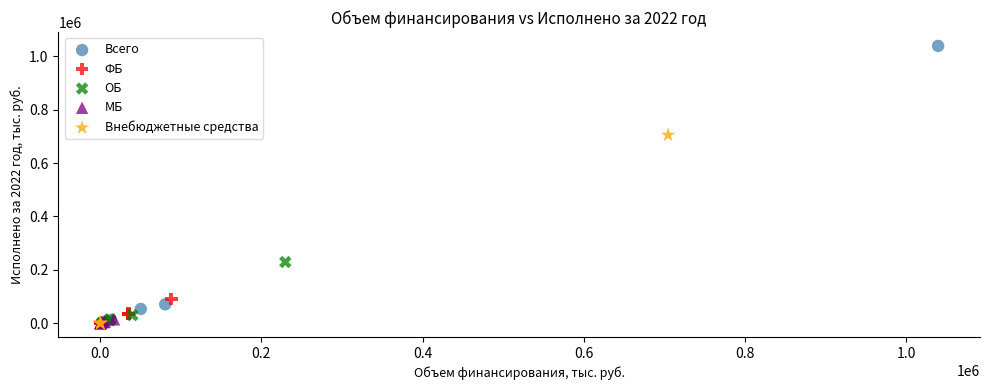

Which series has the largest Y range (max minus min)?

Всего